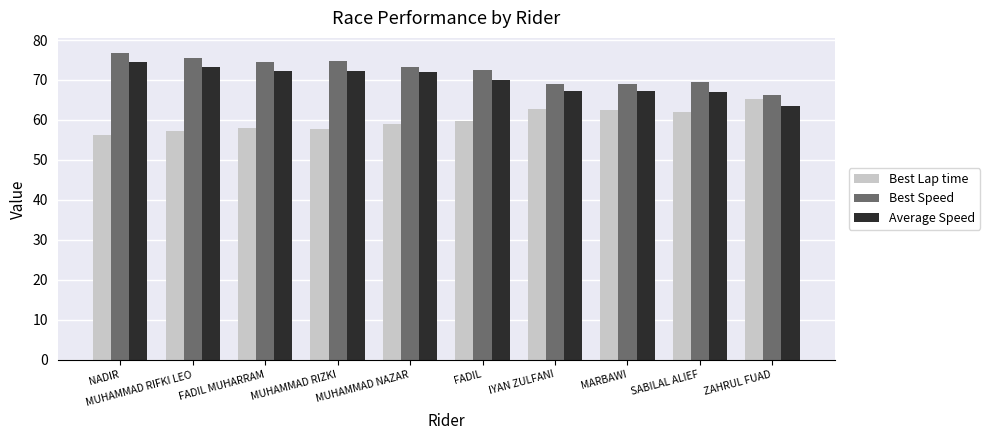

Rank the series by their average value, from highest to lowest.

Best Speed, Average Speed, Best Lap time